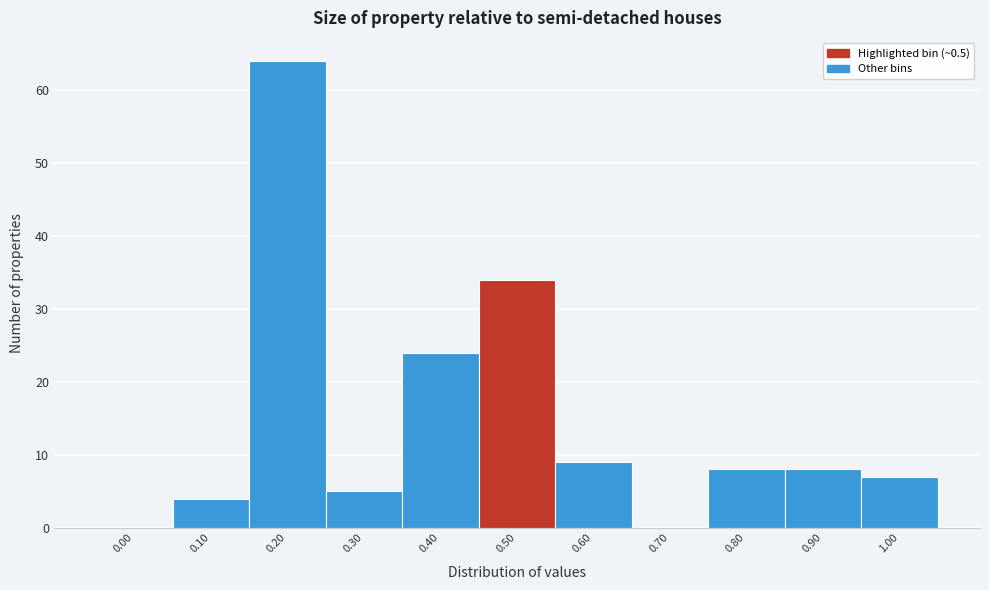

Reading right to left, what are all the values shown in this chart?

1.00=7	0.90=8	0.80=8	0.70=0	0.60=9	0.50=34	0.40=24	0.30=5	0.20=64	0.10=4	0.00=0